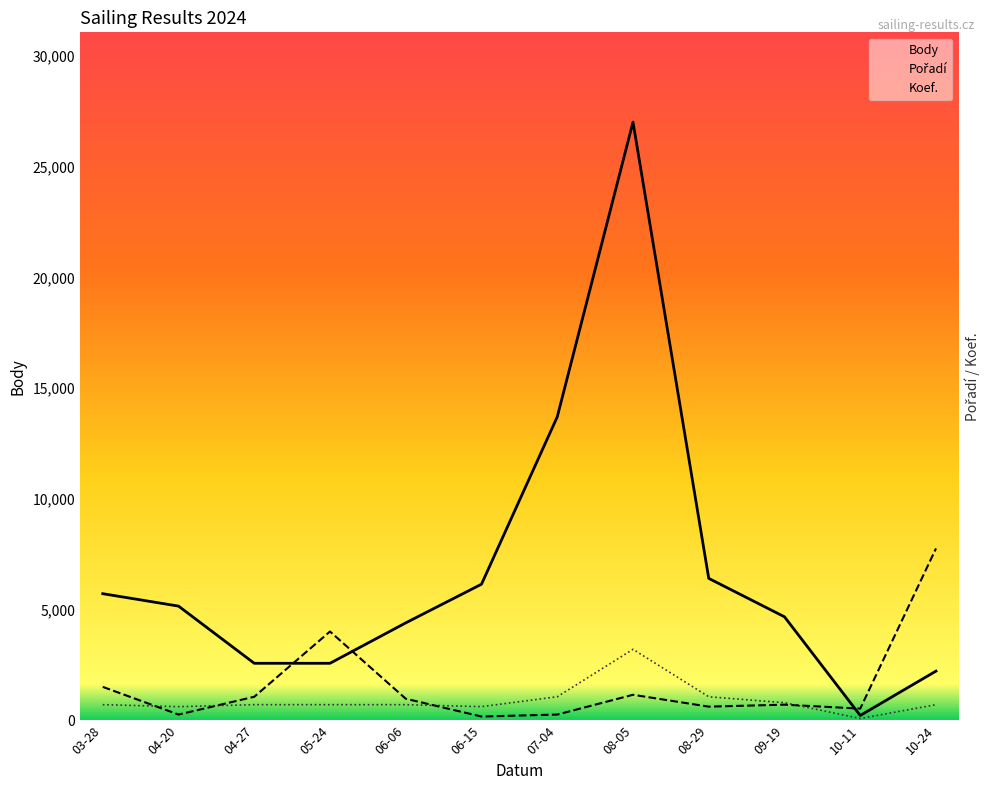

Which series has the largest total across all categories?

Body